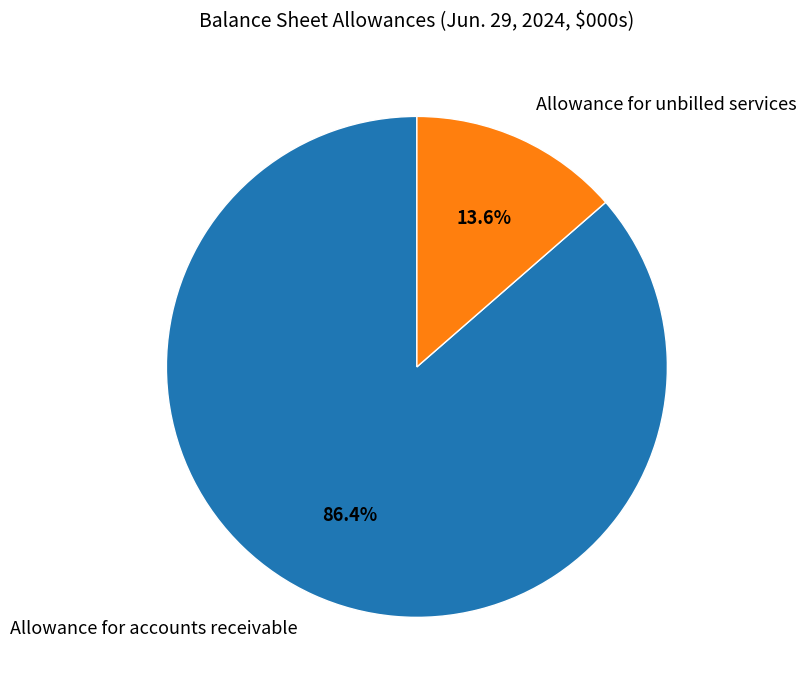

To the nearest percent, what percentage of the pie is Allowance for unbilled services?

14%